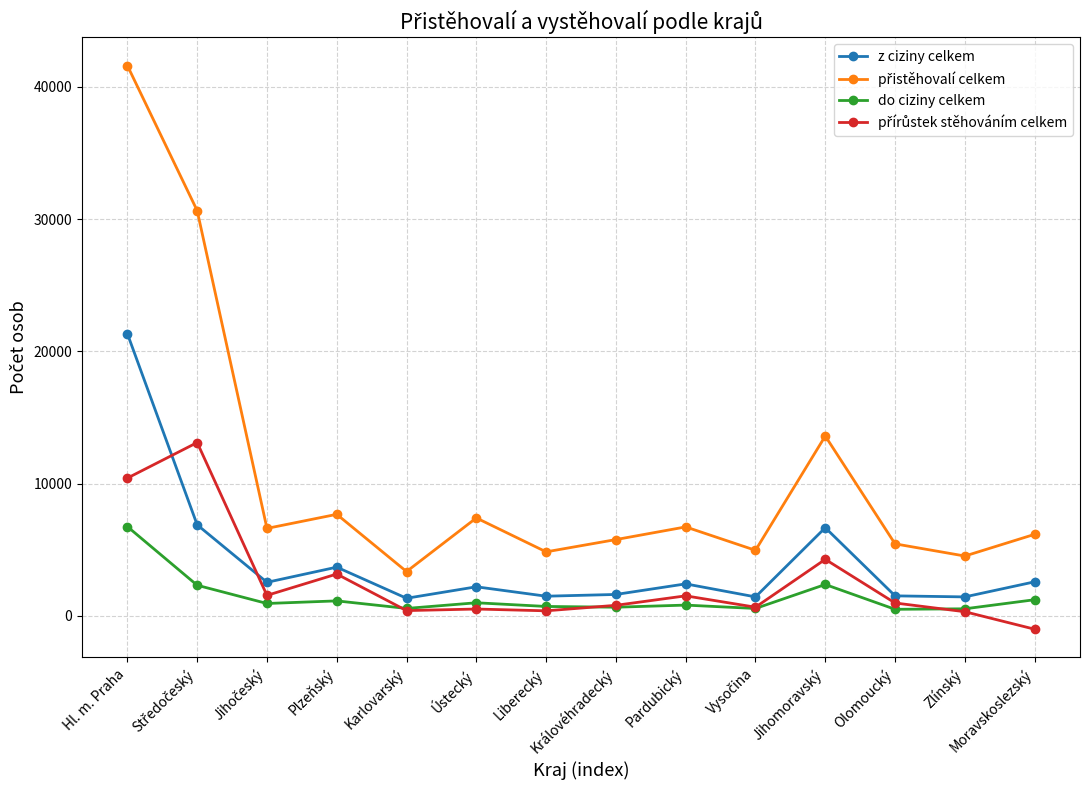

What is the smallest value displayed?

-1008